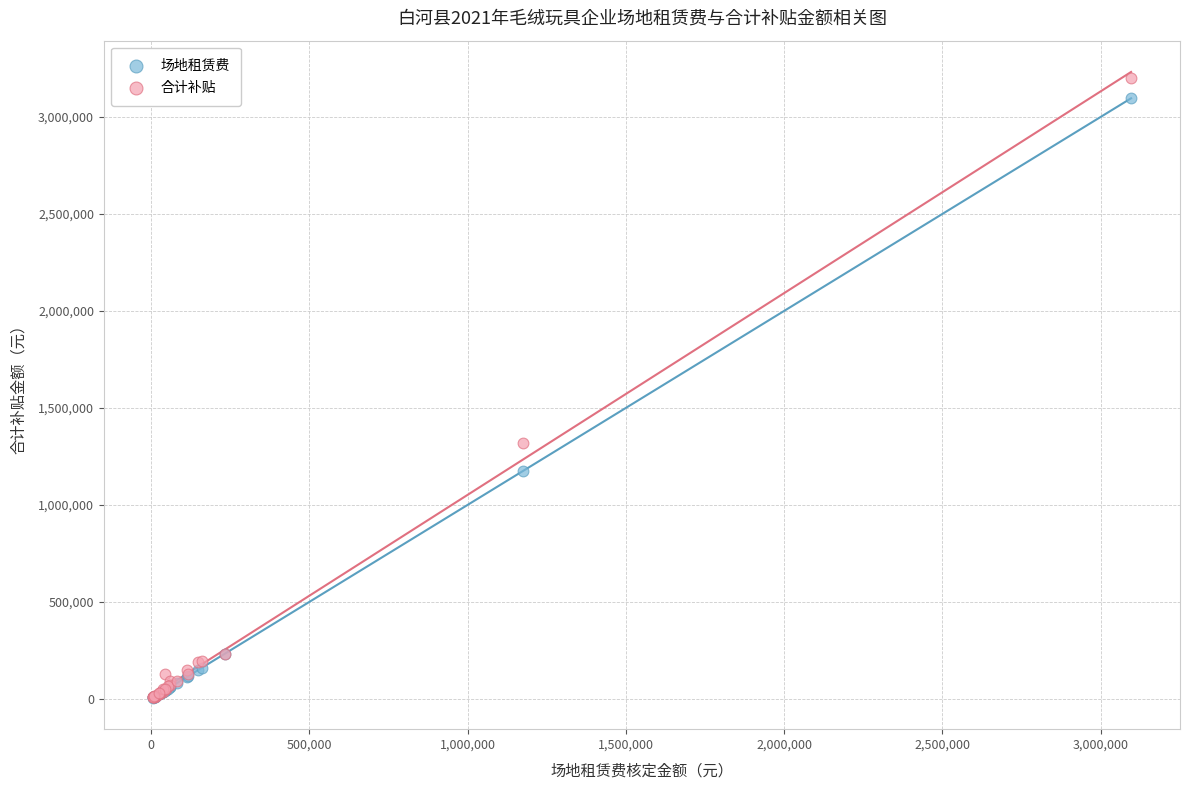

In the 合计补贴 series, what Y value is closest to 1603465?

1316885